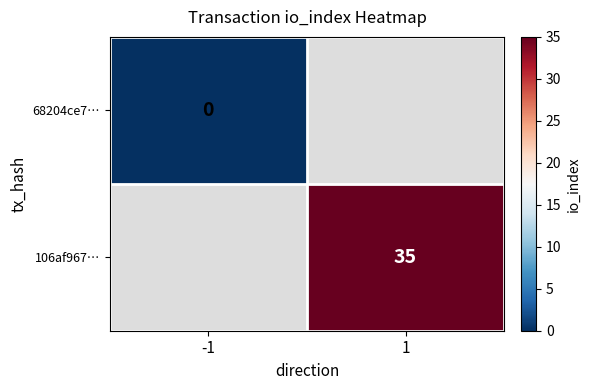

How many distinct data groups are displayed?

2